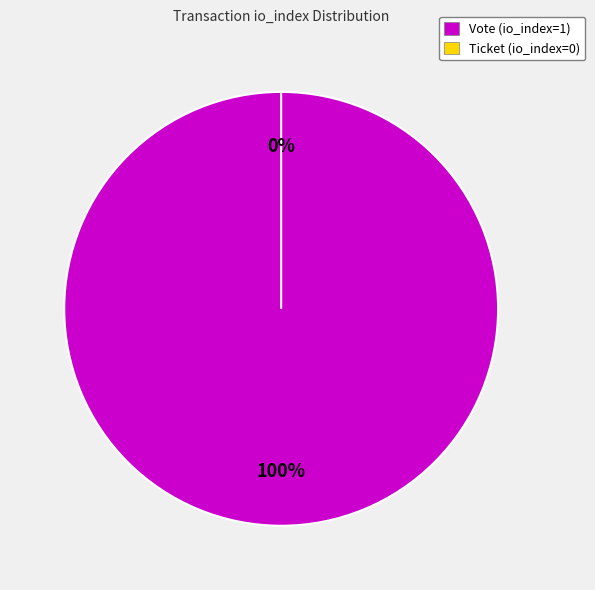

Rank the categories by value from lowest to highest.

Ticket (io_index=0), Vote (io_index=1)